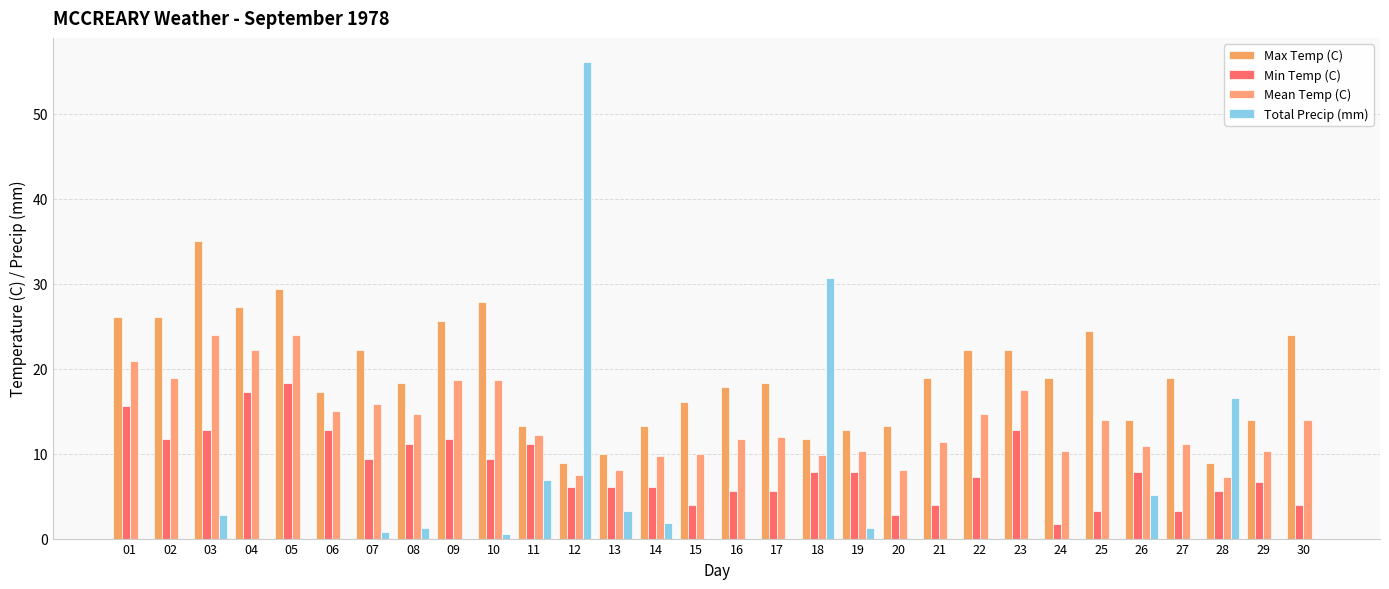

Which has a higher value, 19 or 01?

01